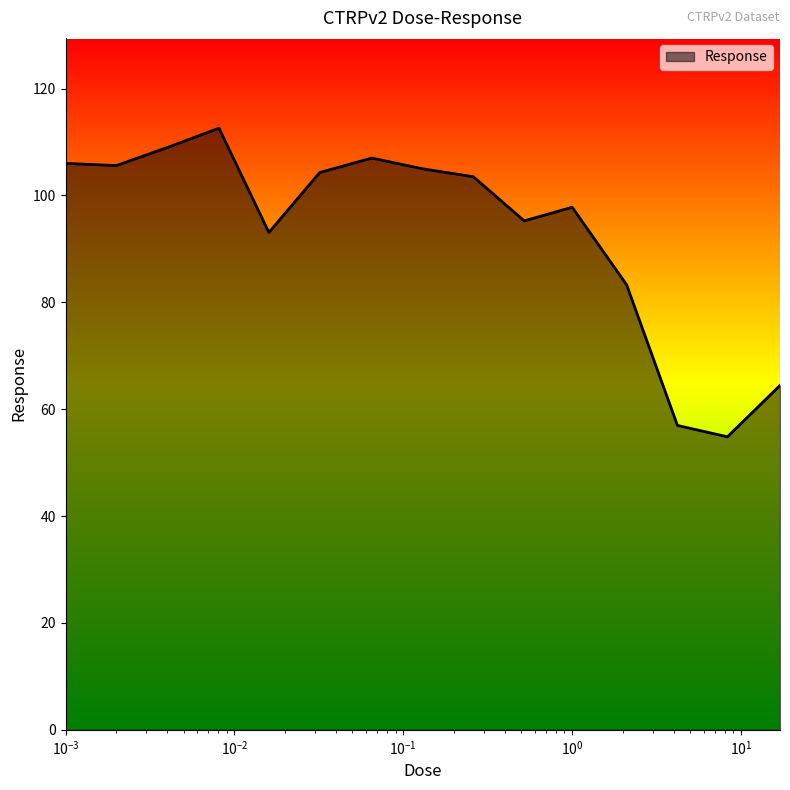

What is the minimum value shown in the chart?

54.8